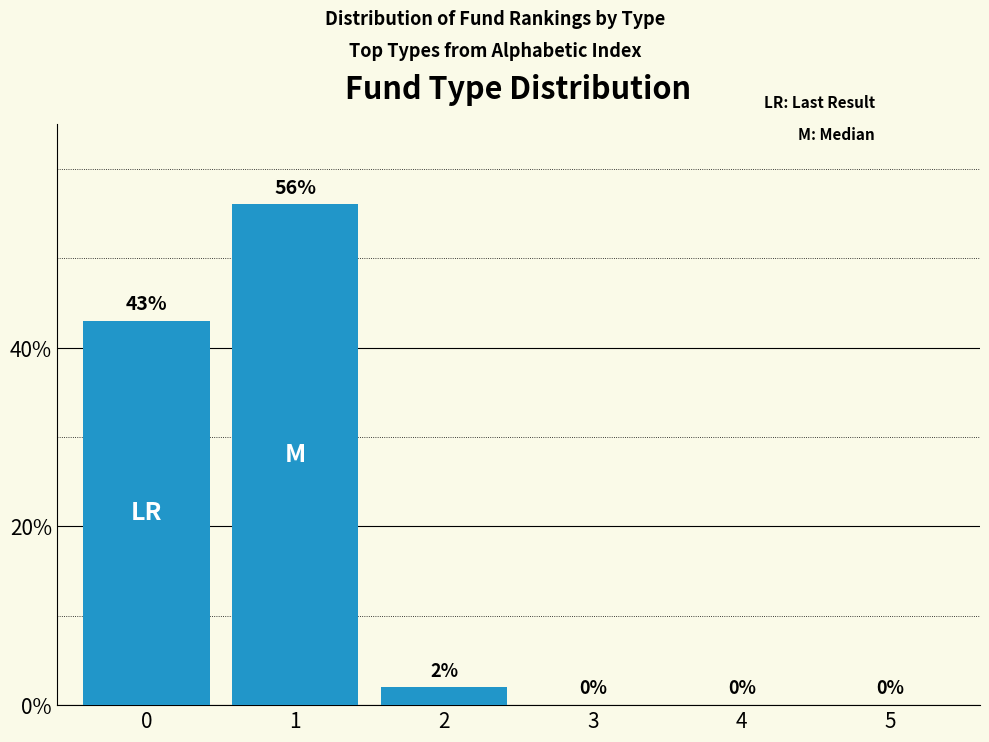

What is the change in value from 0 to 5?

-43